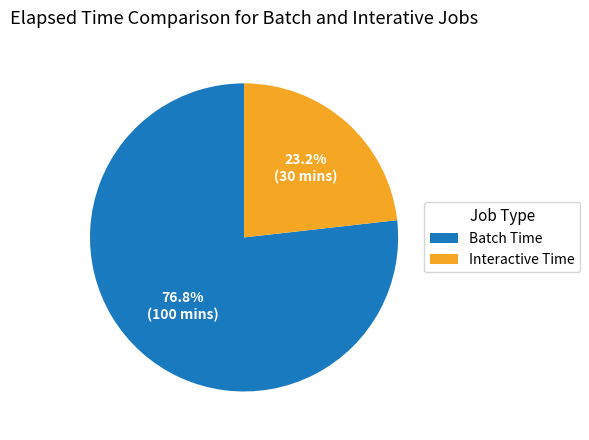

What is the ratio of the value at Interactive Time to the value at Batch Time?

0.3